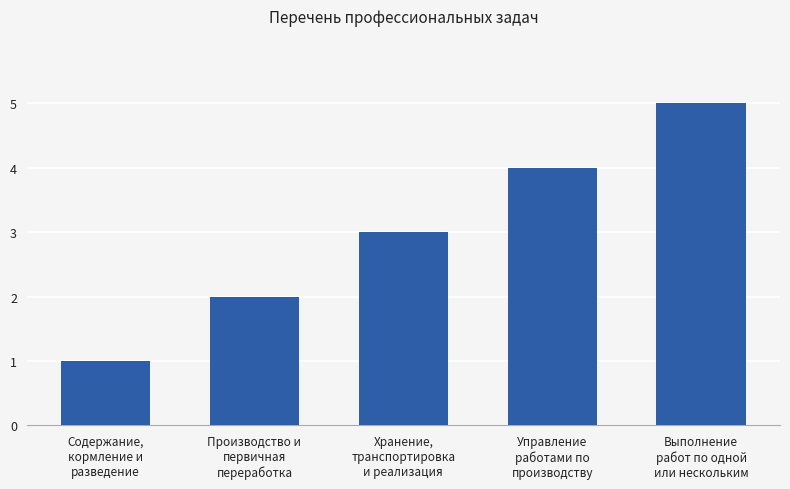

Reading right to left, transcribe all the data shown in this chart.

Выполнение
работ по одной
или нескольким=5	Управление
работами по
производству=4	Хранение,
транспортировка
и реализация=3	Производство и
первичная
переработка=2	Содержание,
кормление и
разведение=1